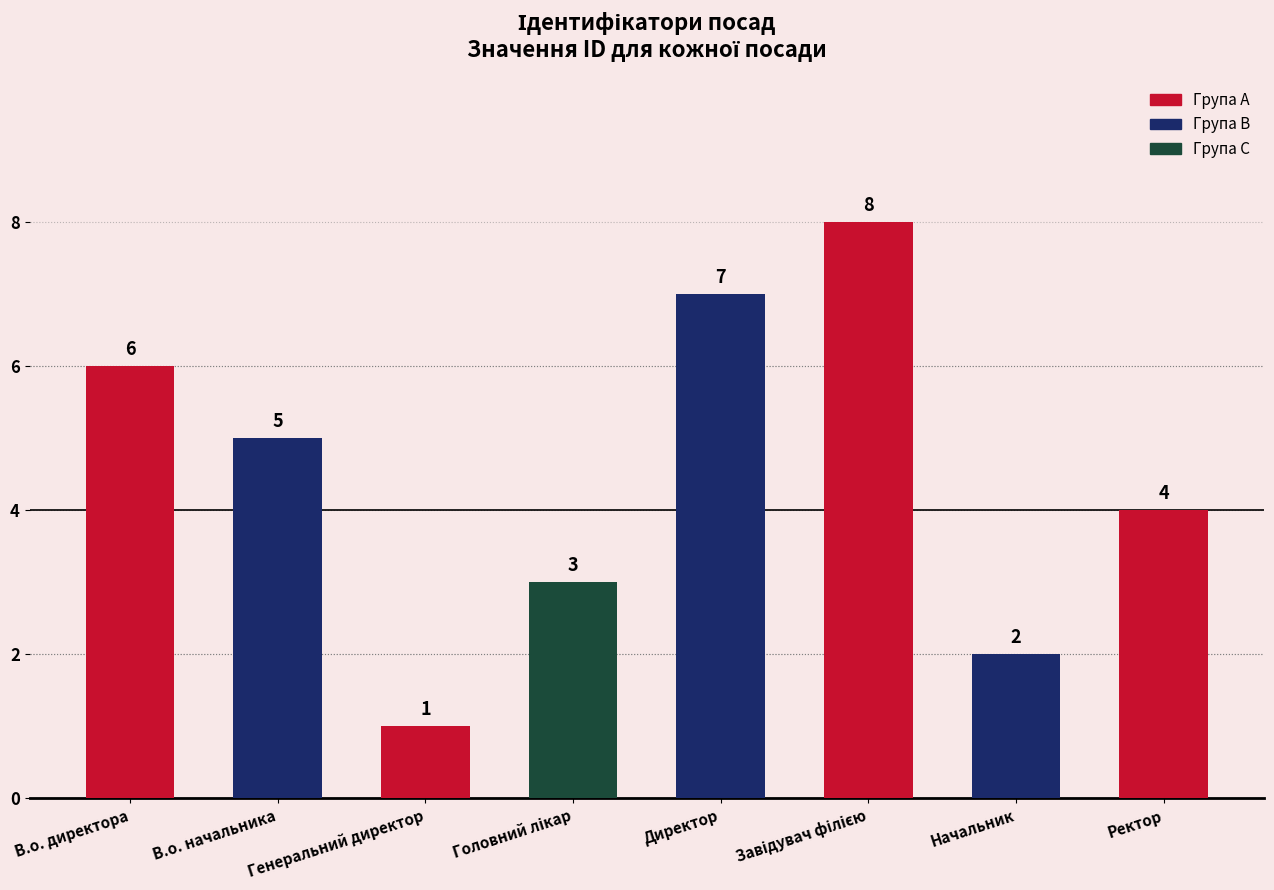

Which label corresponds to the smallest value in the chart?

Генеральний директор